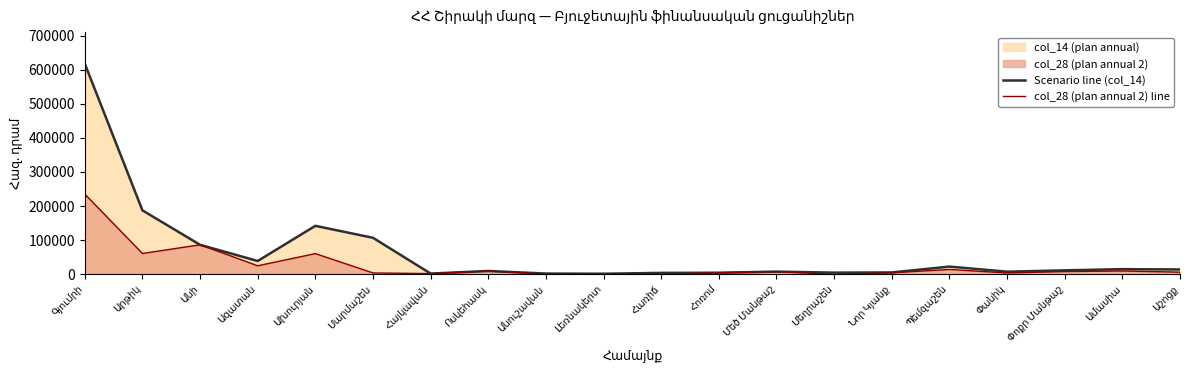

Is it true that col_28 (plan annual 2) line equals 95675.7 at Ախուրյան?

False